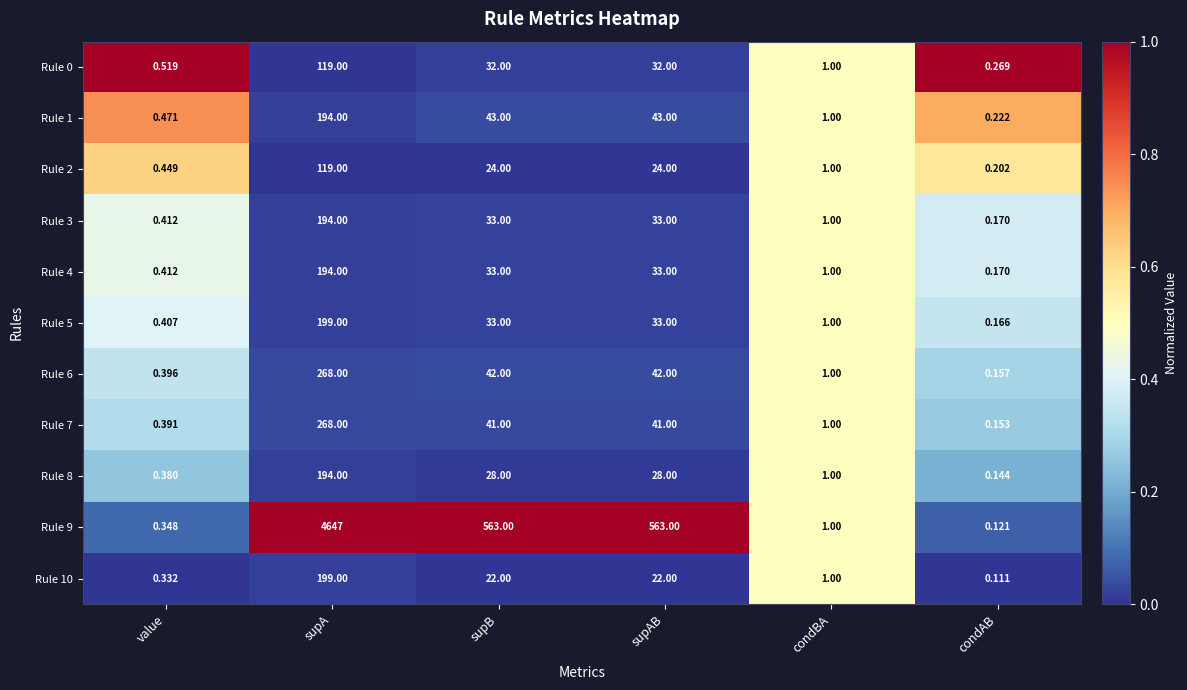

Is the value of Rule 8 at supAB greater than the value of Rule 2 at supAB?

Yes